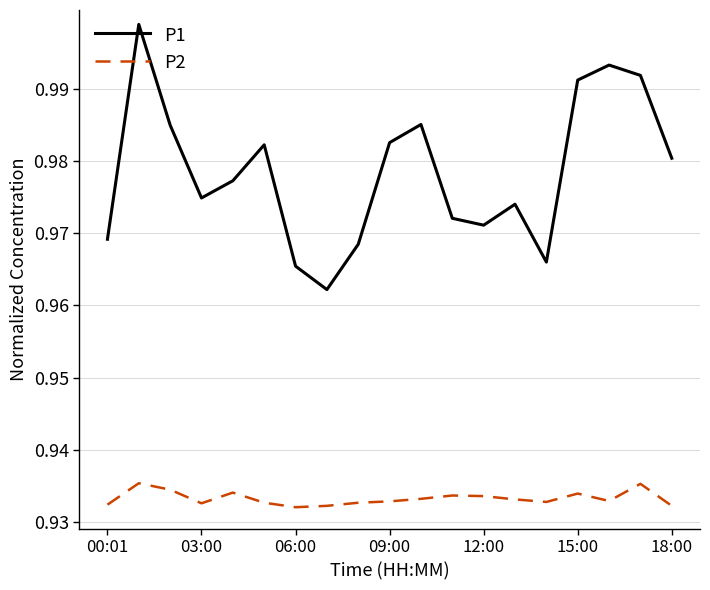

Does the chart have visible grid lines?

Yes